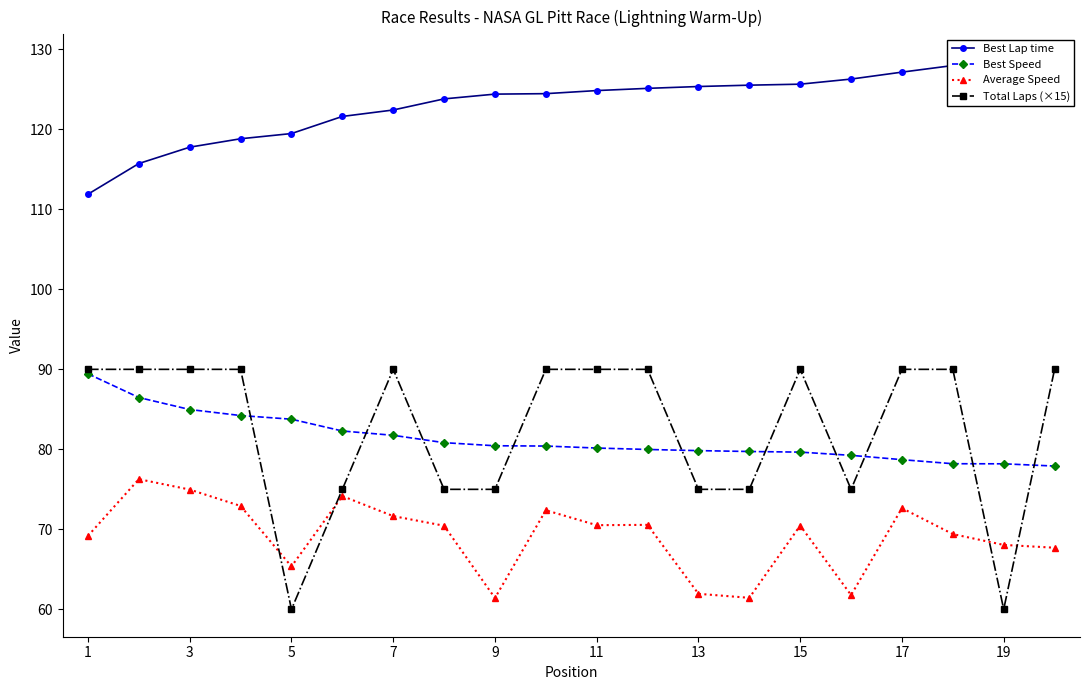

Is this an area chart (filled region under the line)?

No